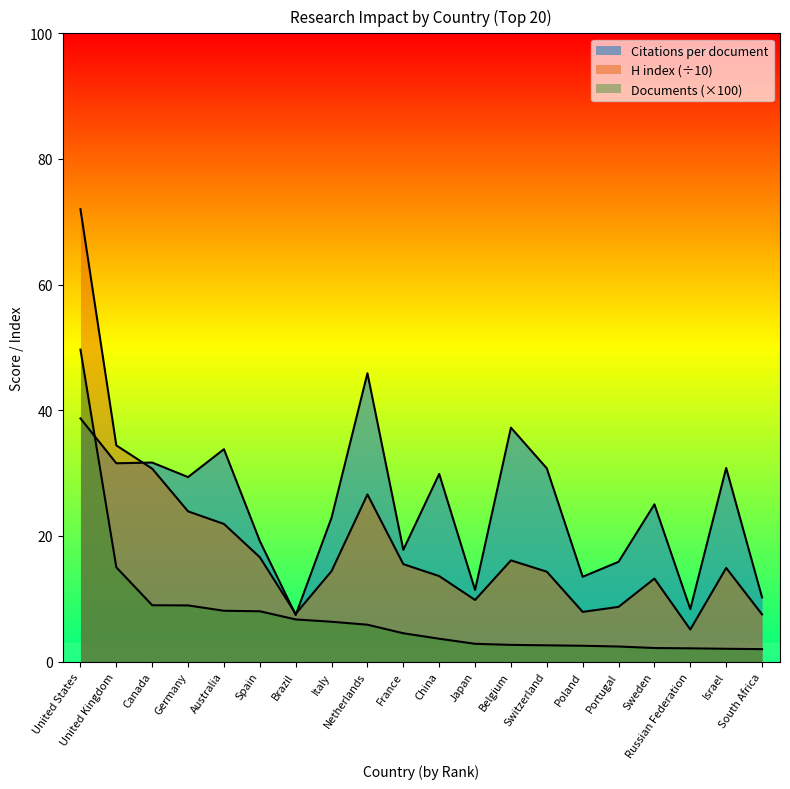

True or false: Documents (hundreds) has a value of 3.6 at Israel.

False